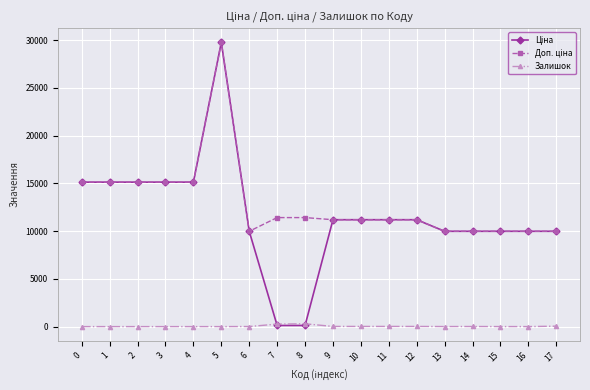

At which category is the sum across all series the highest?

5